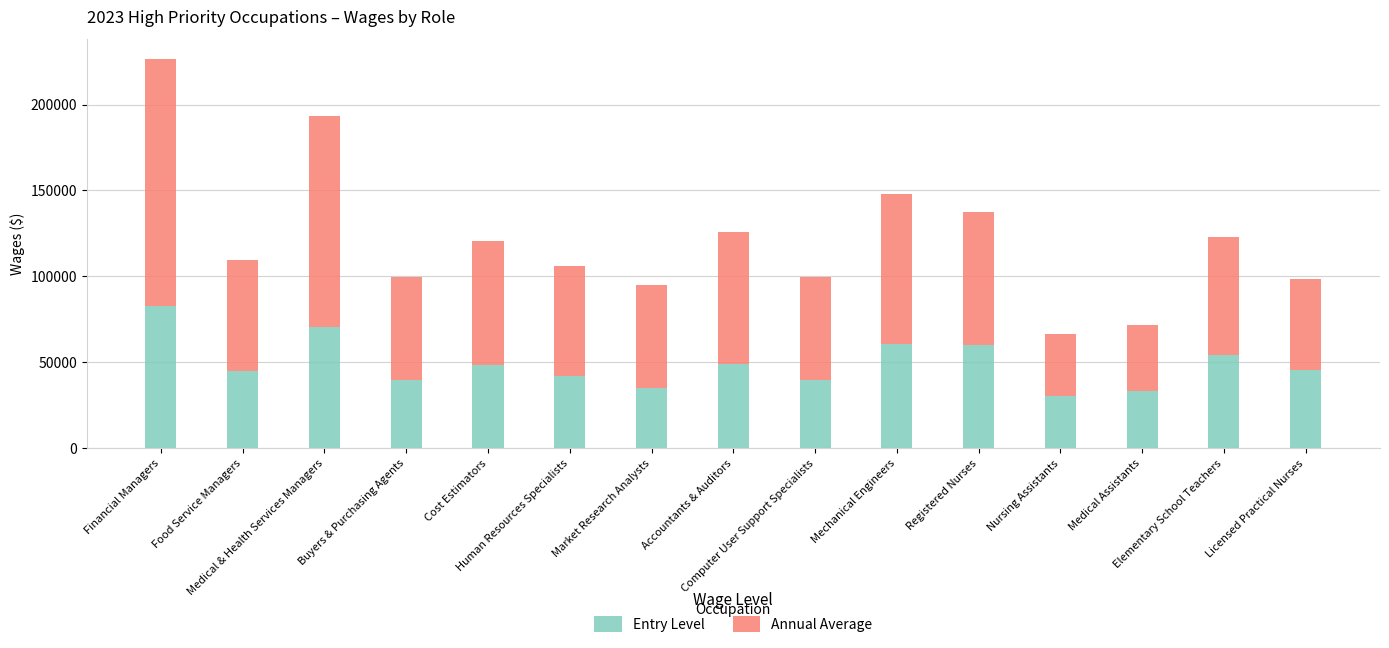

How many categories are shown in the chart?

15